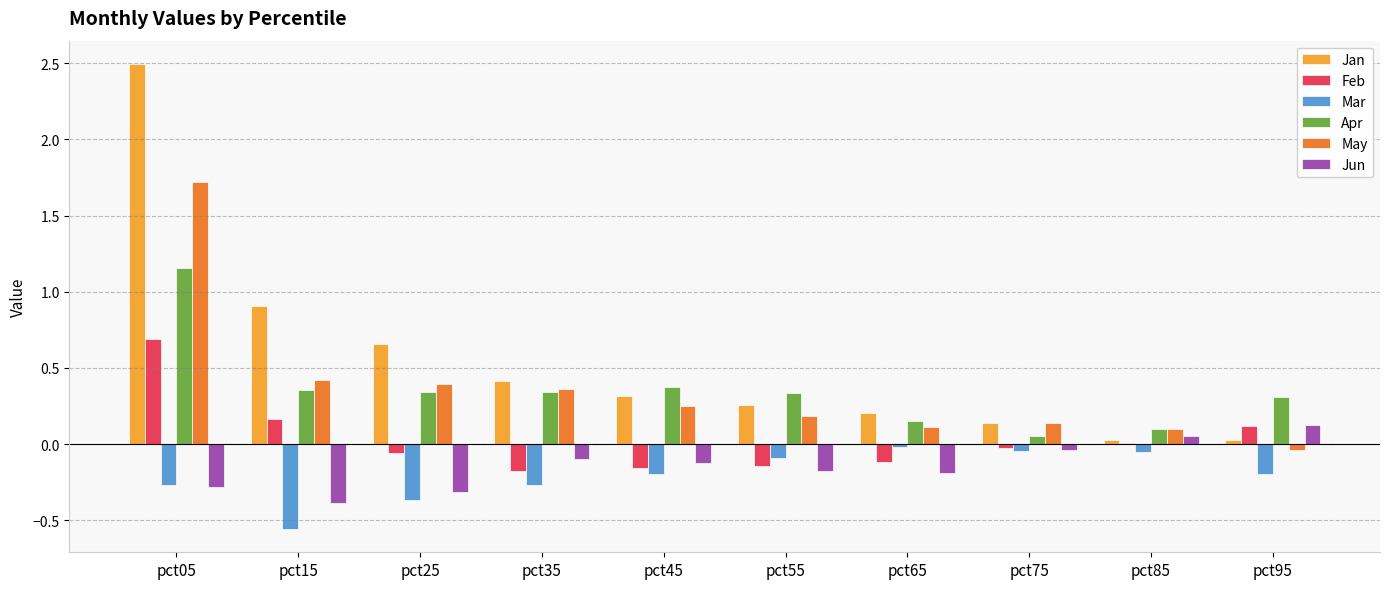

At which label is Jan closest to 1?

pct15